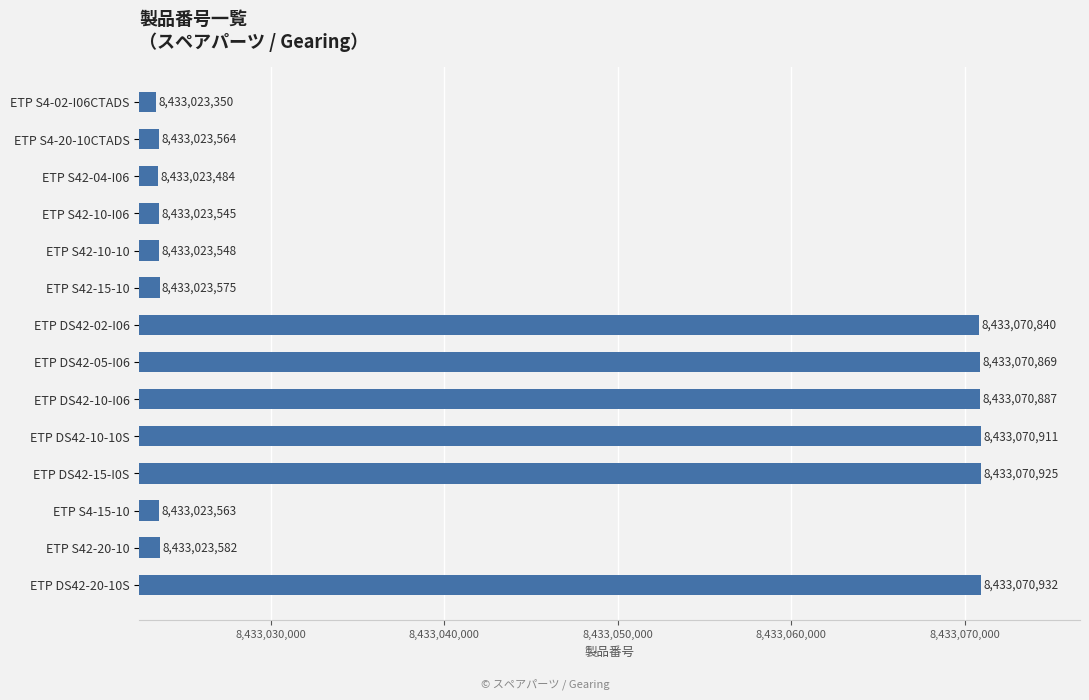

At which label is the value closest to 8433047141?

ETP S42-20-10